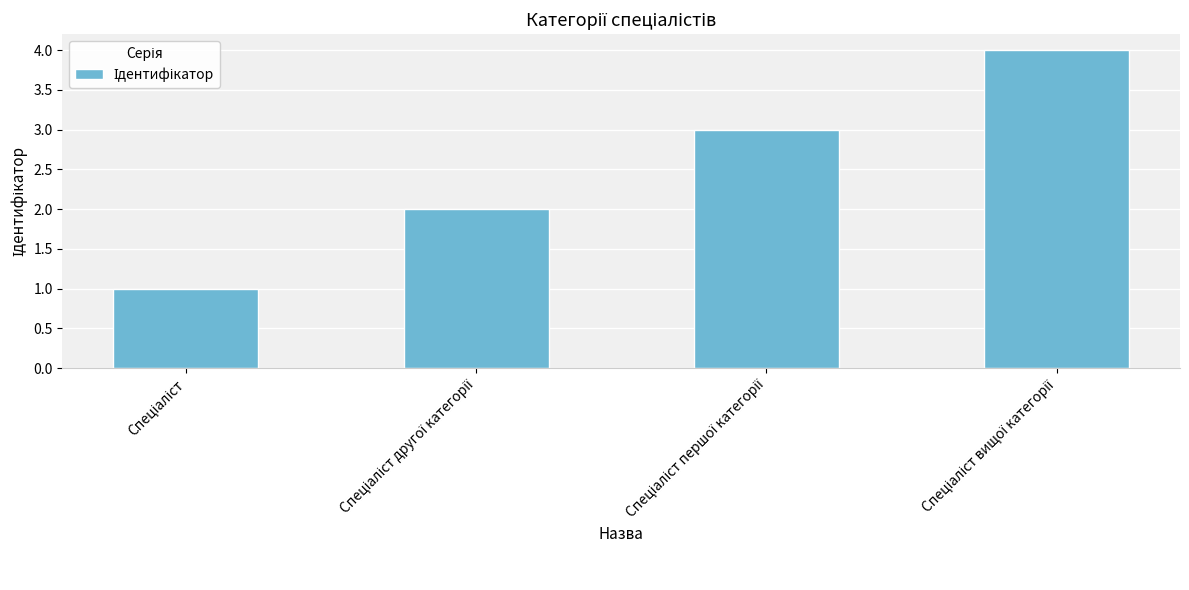

What is the sum of all values?

10